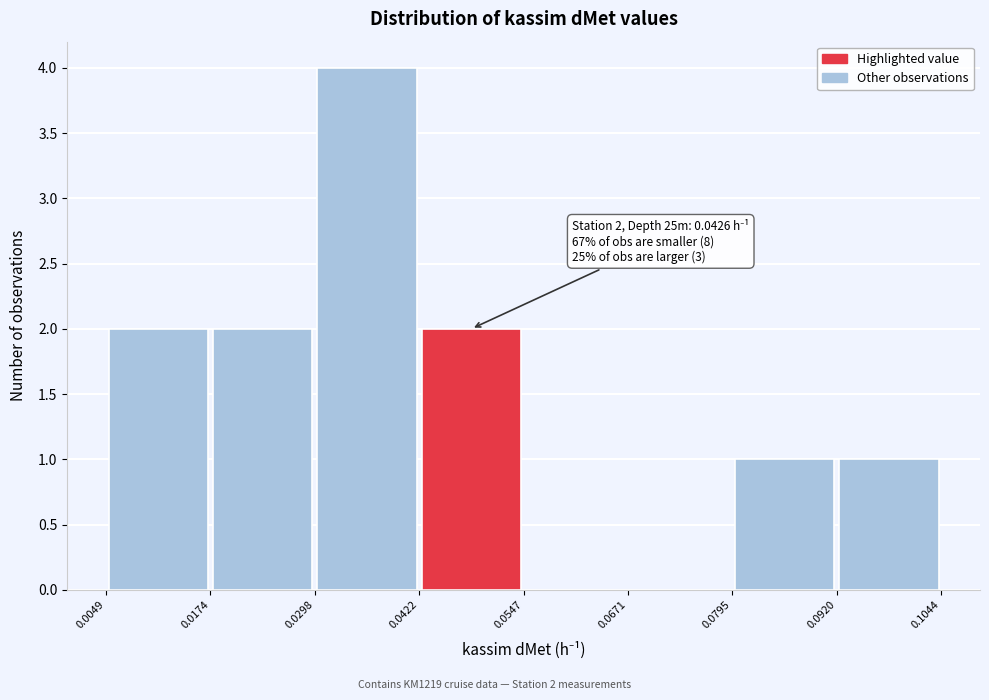

Over which range of the x-axis is the bar tallest?

0.0298 to 0.0422